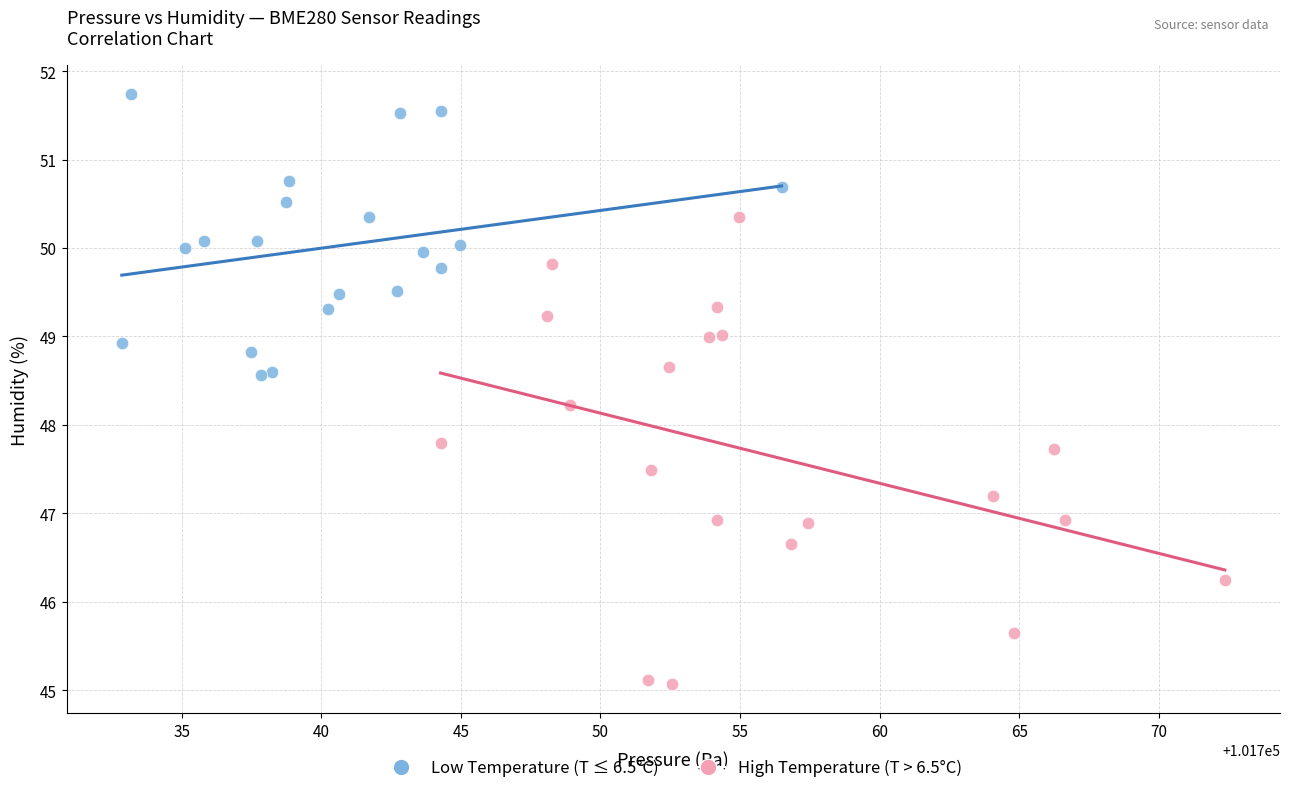

Which series contains the lowest Y value?

High Temperature (T > 6.5°C)